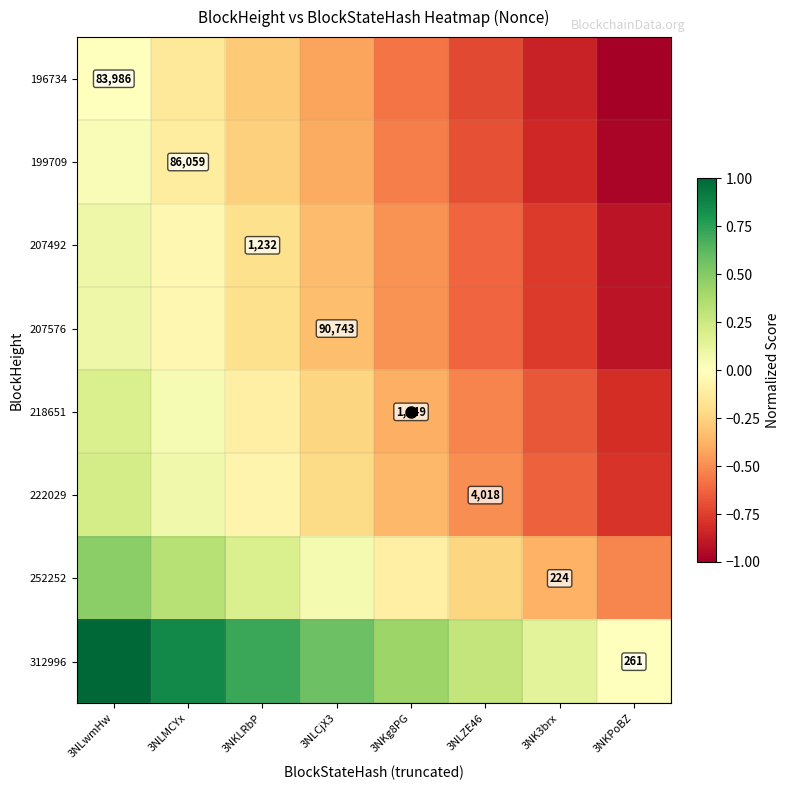

What value does the 312996 series have at 3NKg8PG?

0.4